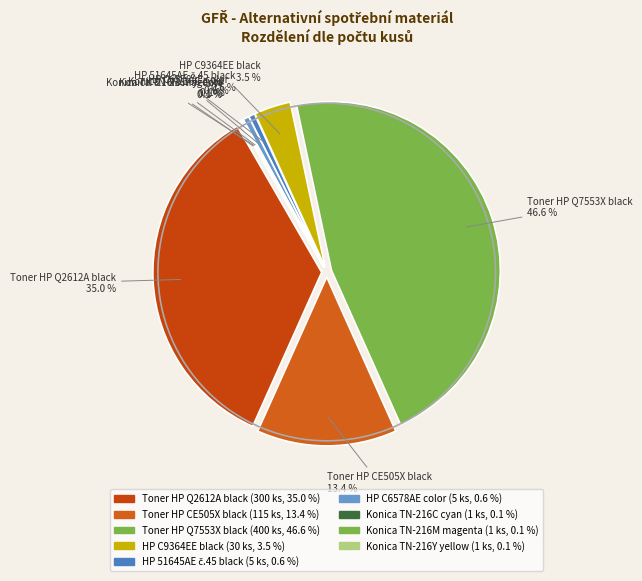

What is the change in value from HP C9364EE black to Konica TN-216C cyan?

-29